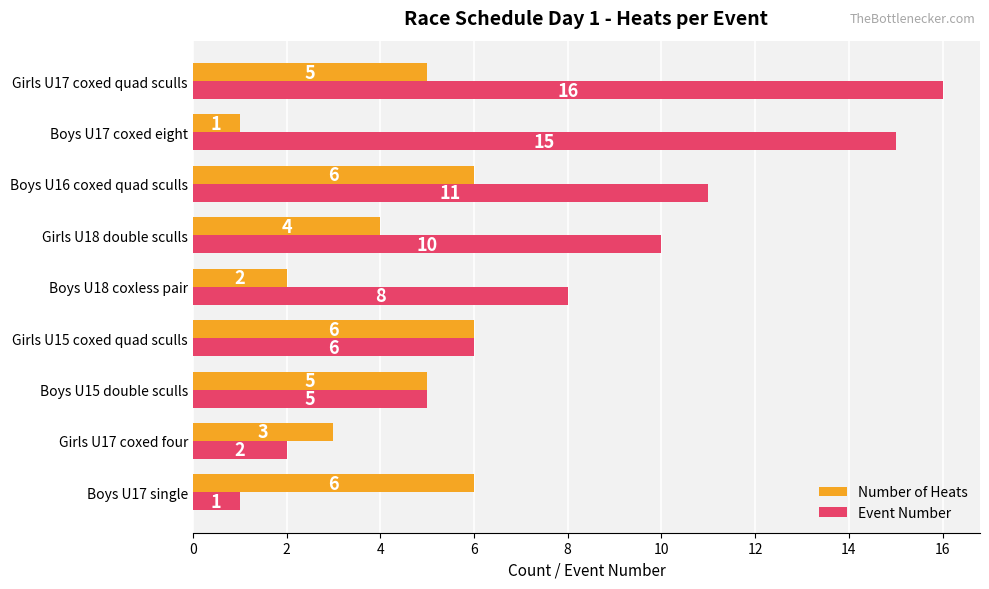

What is the average value of the Number of Heats series?

4